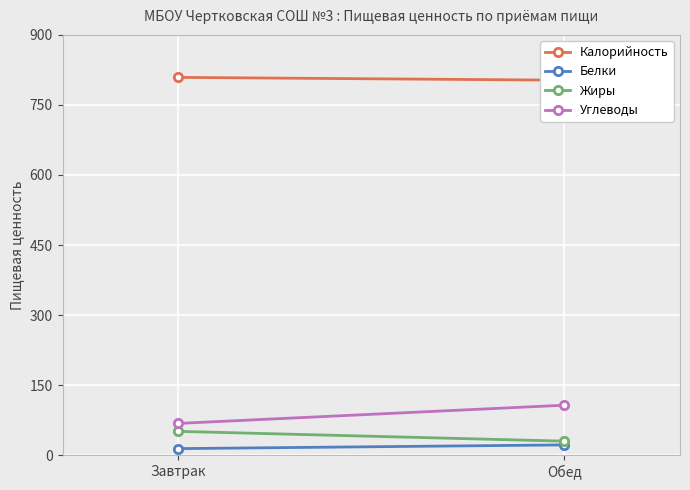

Which category has the lowest value in the Калорийность series?

Обед